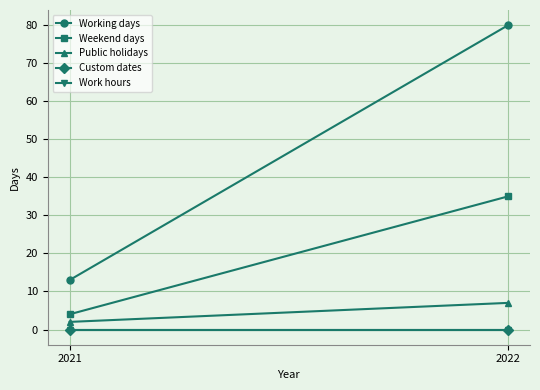

At which label does Work hours reach its minimum?

2021